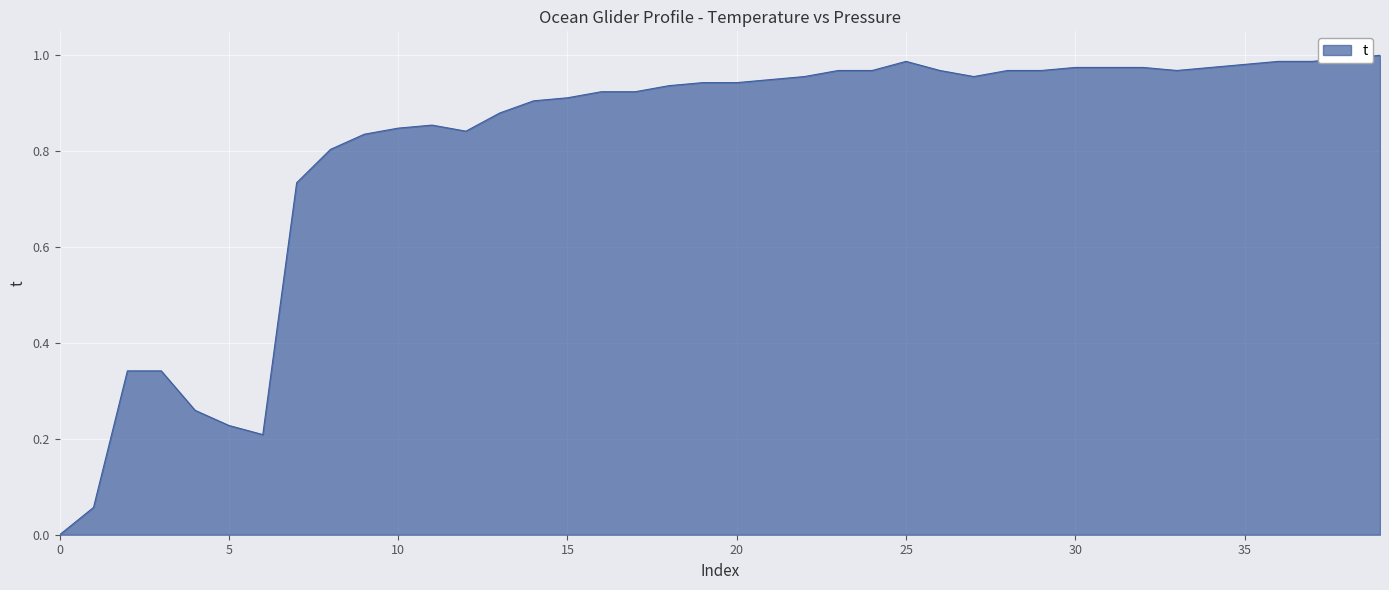

How many lines are shown in the chart?

1